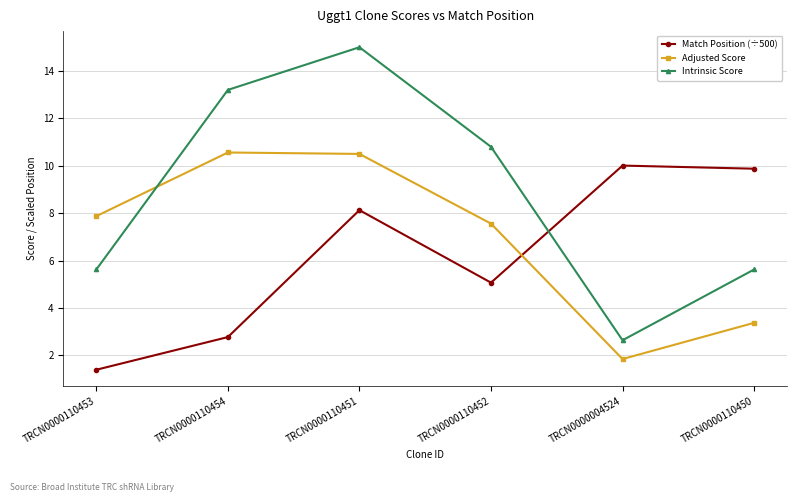

Rank the series by their maximum value, from highest to lowest.

Intrinsic Score, Adjusted Score, Match Position (÷500)